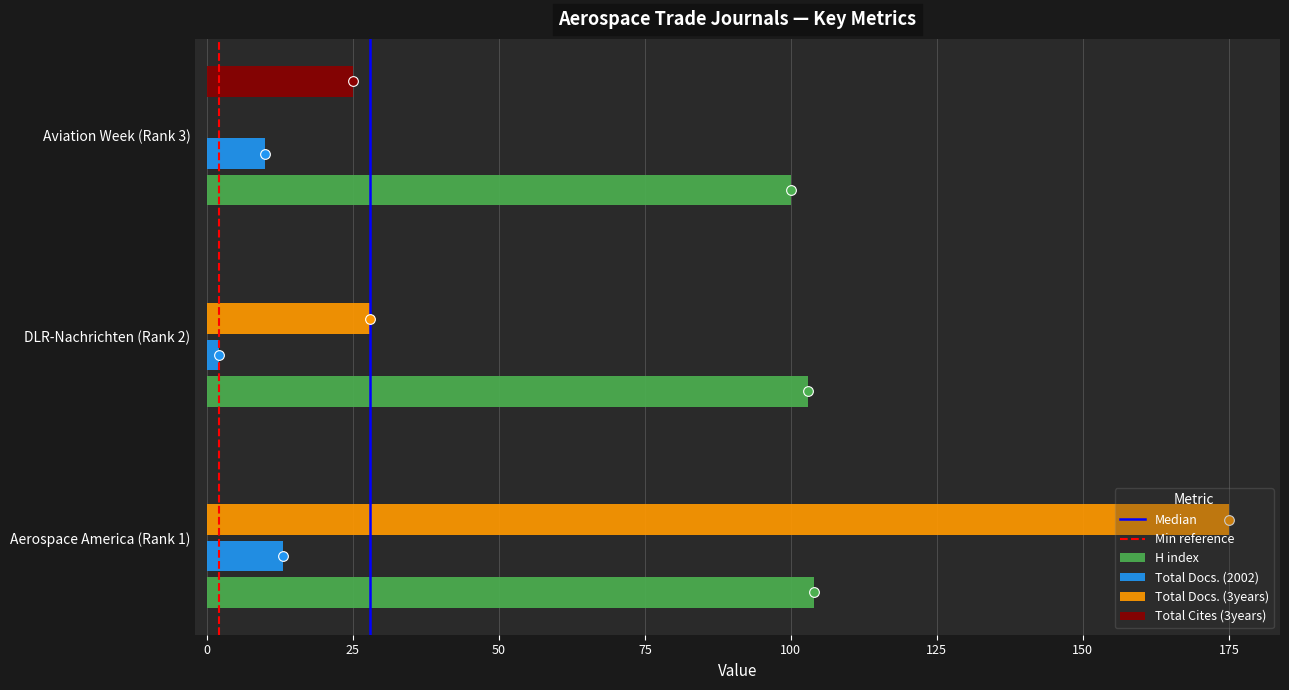

Which series changed the most between Aerospace America (Rank 1) and Aviation Week (Rank 3)?

Total Docs. (3years)